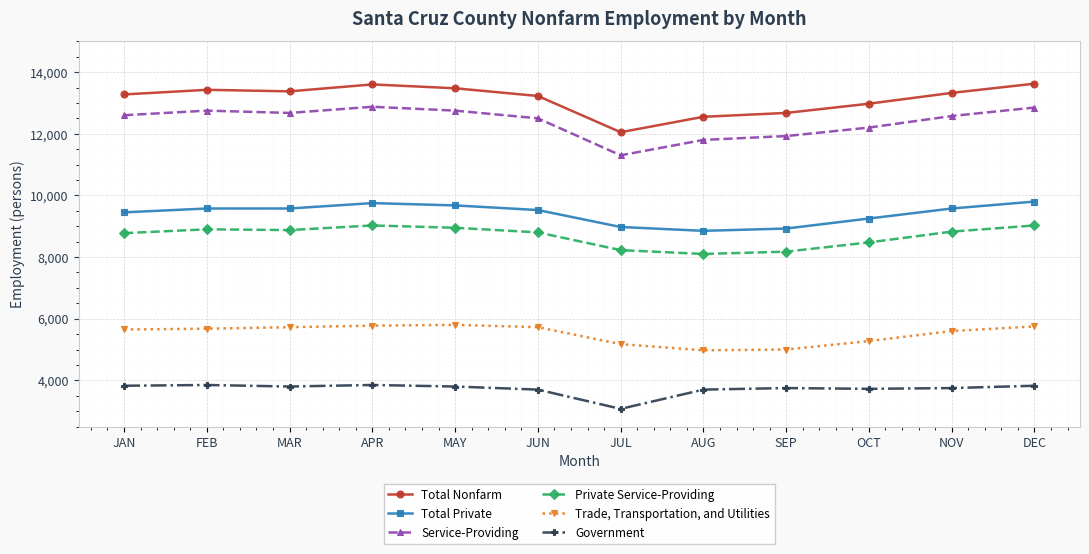

What is the sum of all Trade, Transportation, and Utilities values?

66125